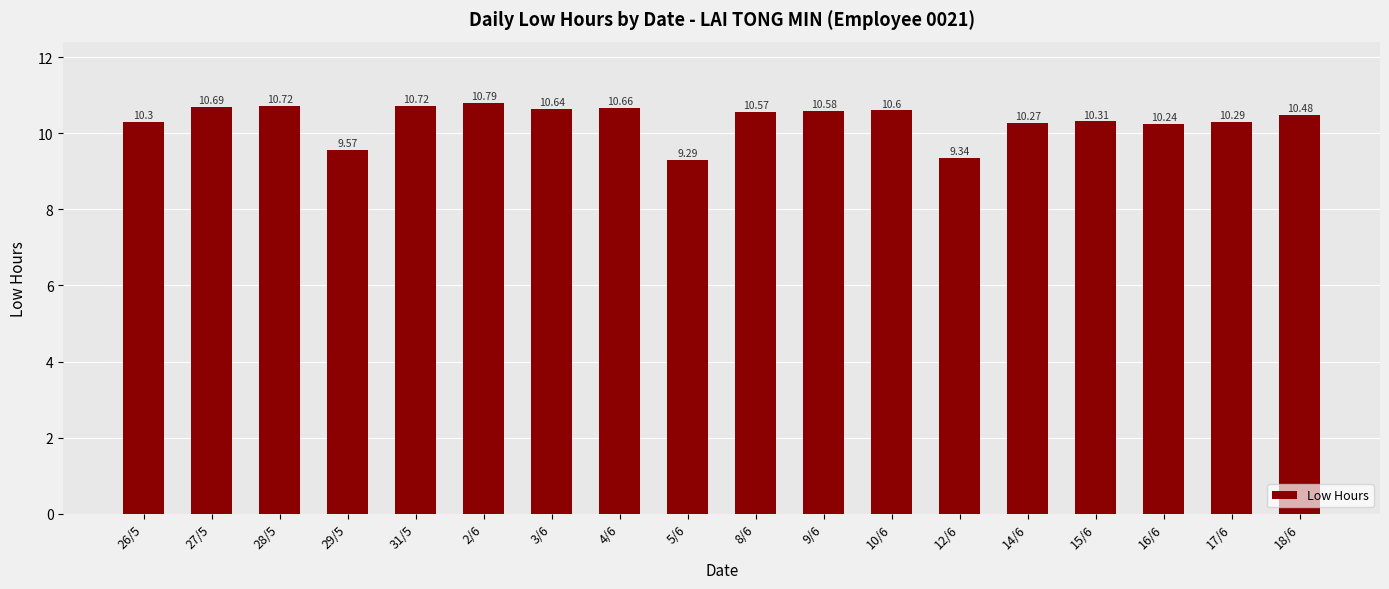

How many bars are there in total?

18